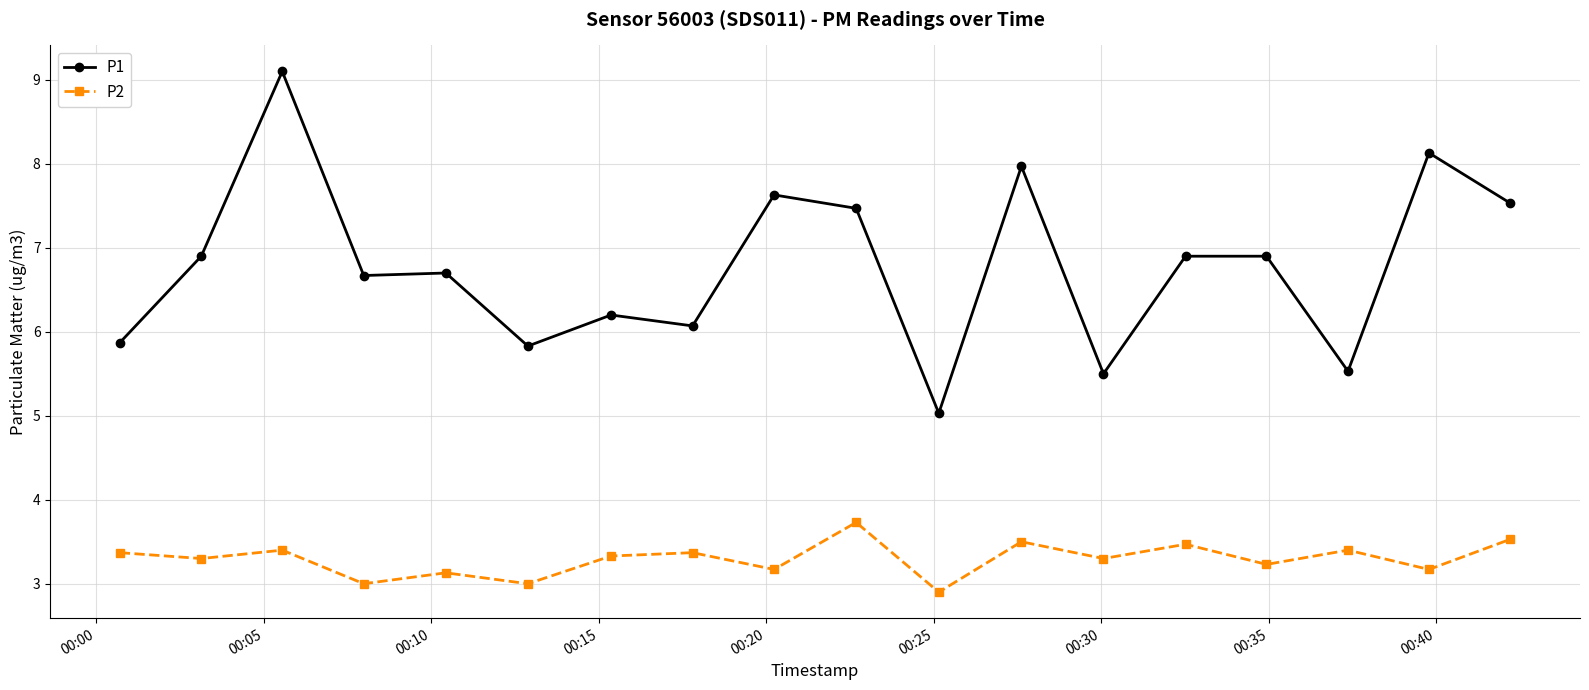

What is the difference between the maximum and second lowest values in the P1 series?

3.6